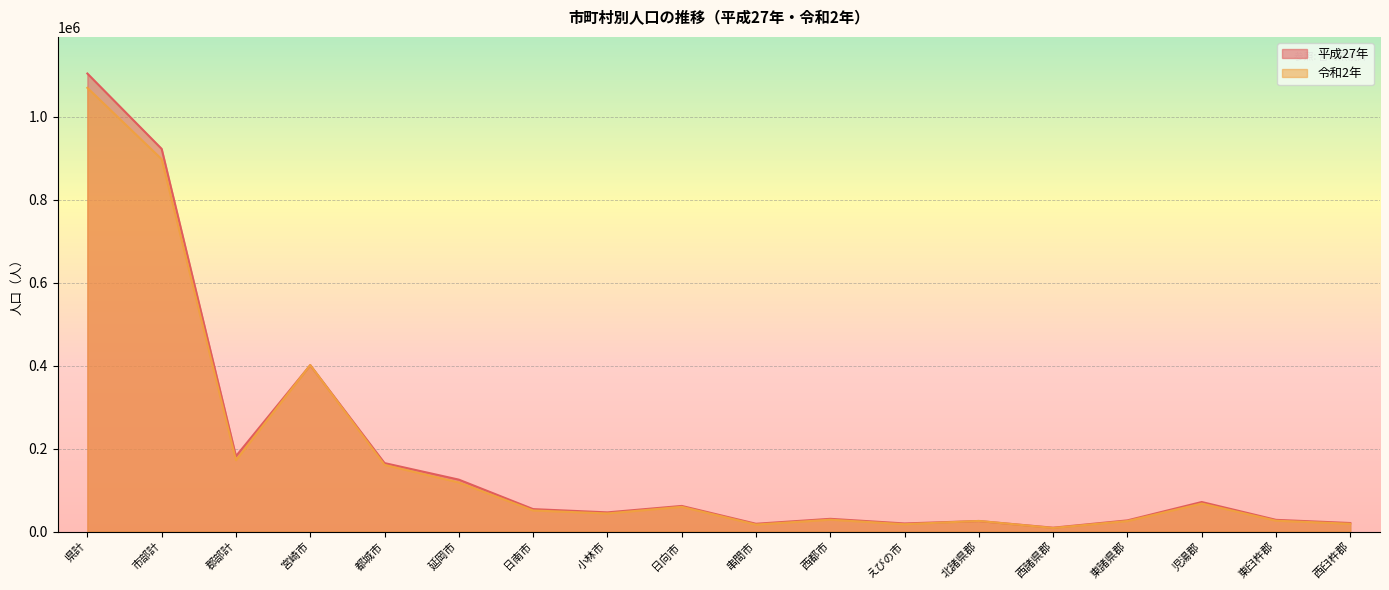

What are all the series names shown in the legend?

平成27年, 令和2年